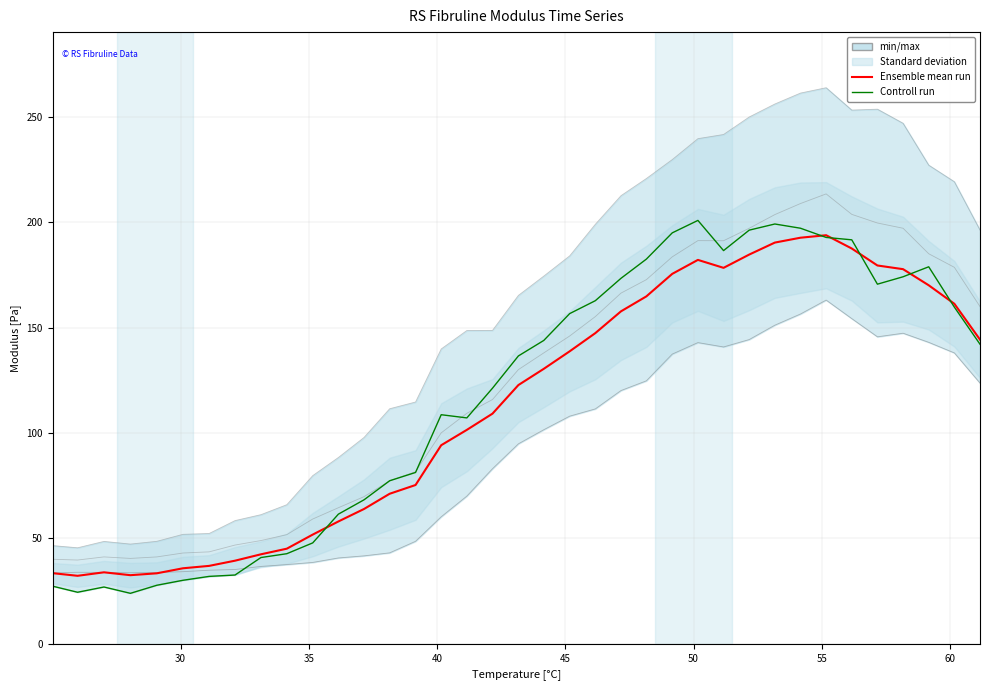

True or false: Controll run has a value of 60.5 at 9.

False